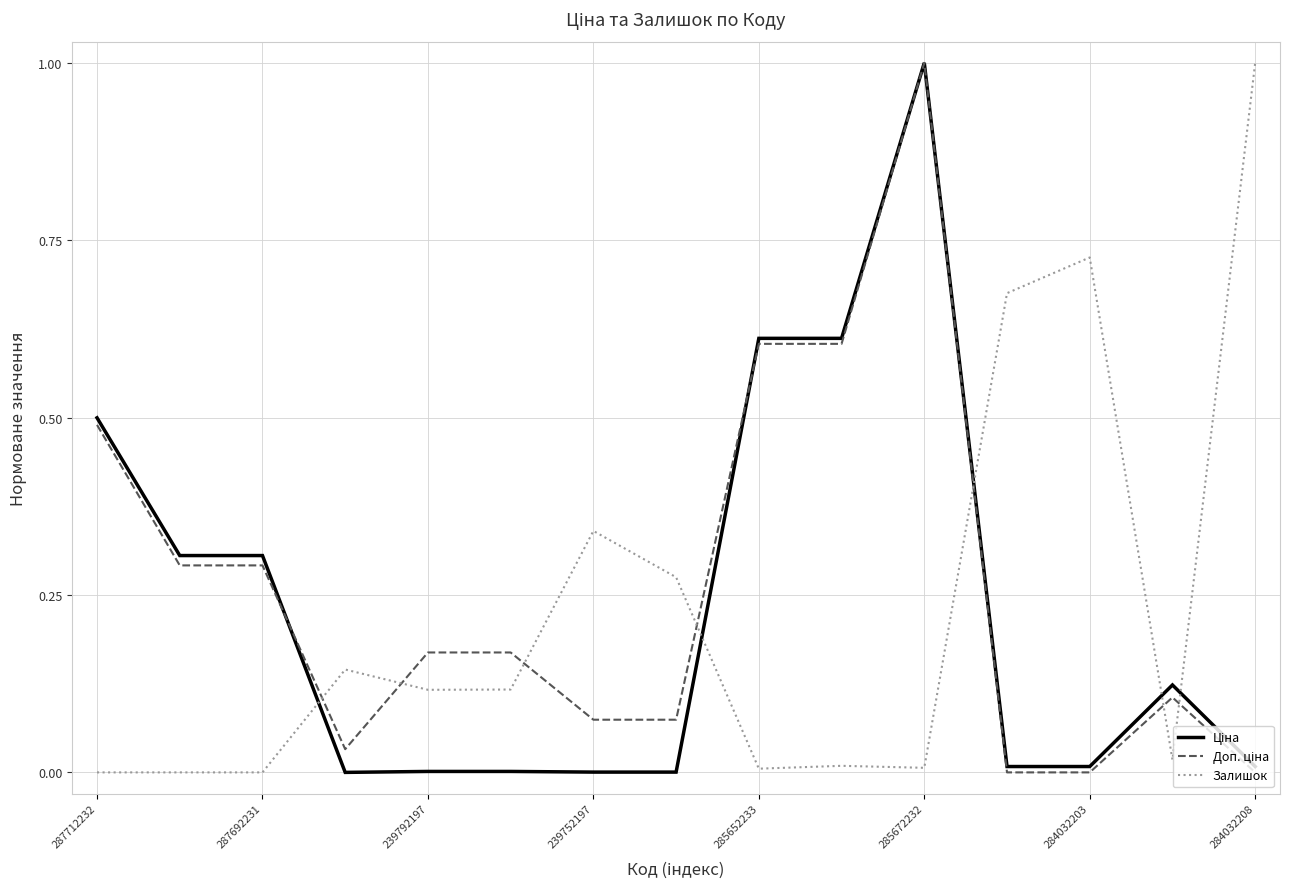

What is the maximum value shown in the chart?

1.0